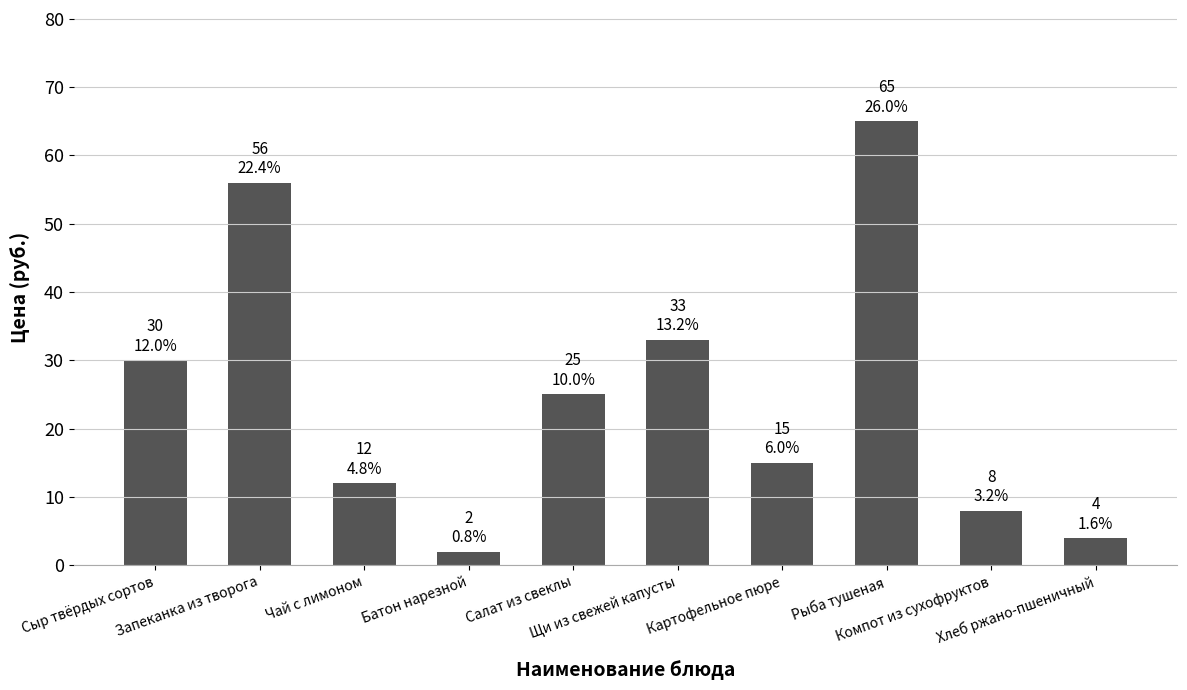

What is the label of the 10th bar from the right?

Сыр твёрдых сортов